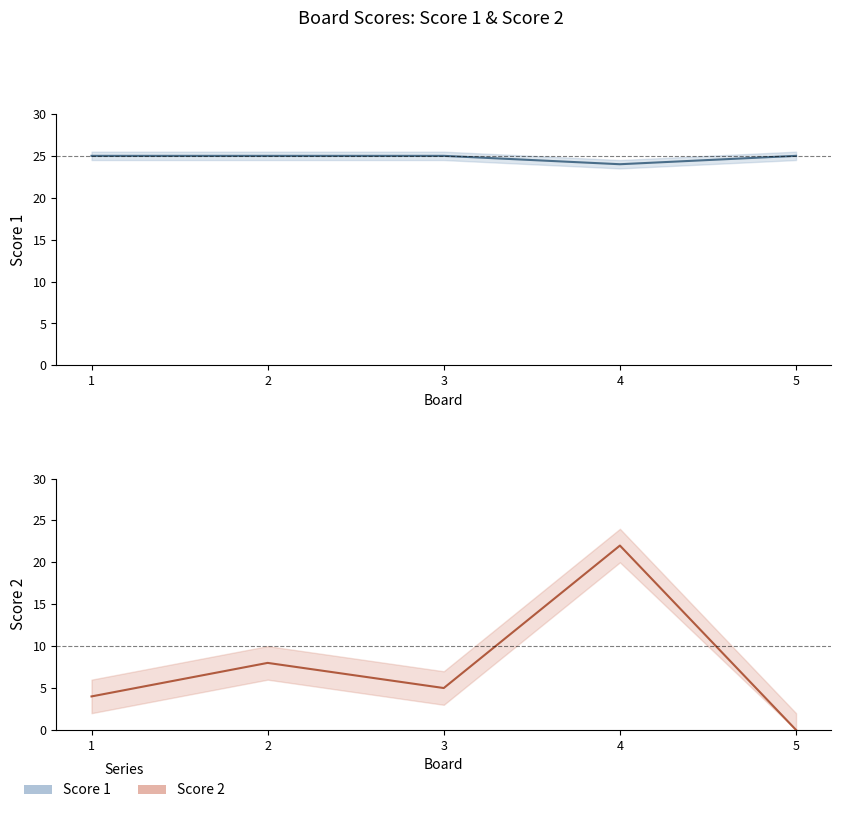

List the series in order of their peak value, highest first.

Score 1, Score 2